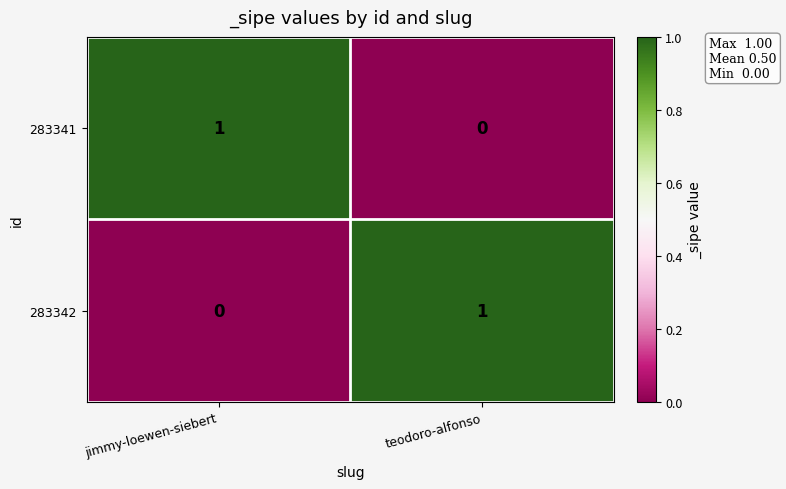

Where is 283342 nearest to the value 0?

jimmy-loewen-siebert